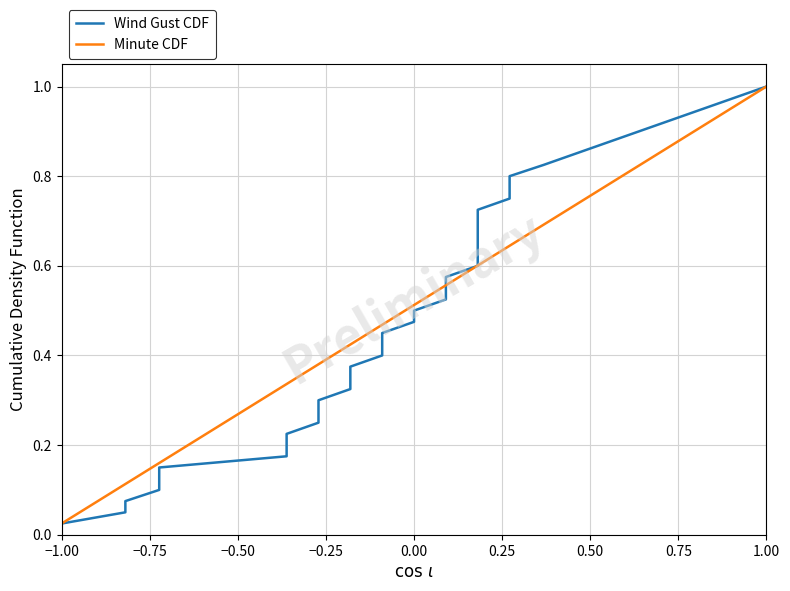

At which label does Minute CDF reach its peak?

1.00